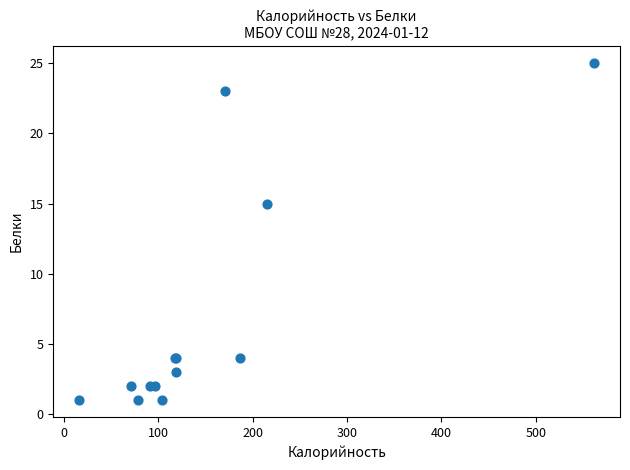

What Y value in the scatter plot is closest to 13?

15